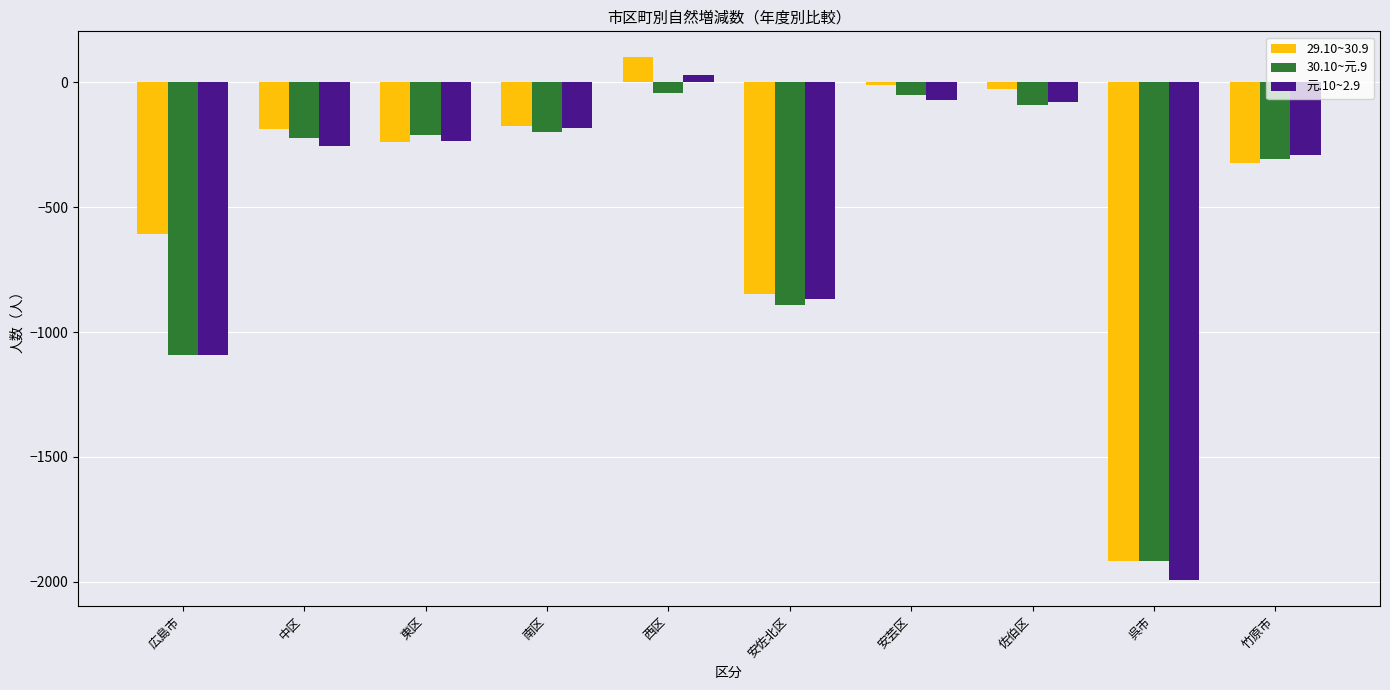

How many data points does each series have?

10